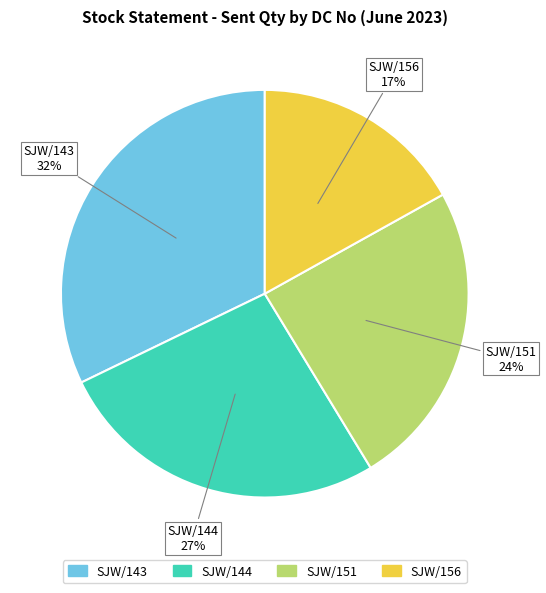

Is there a majority slice in this chart?

No